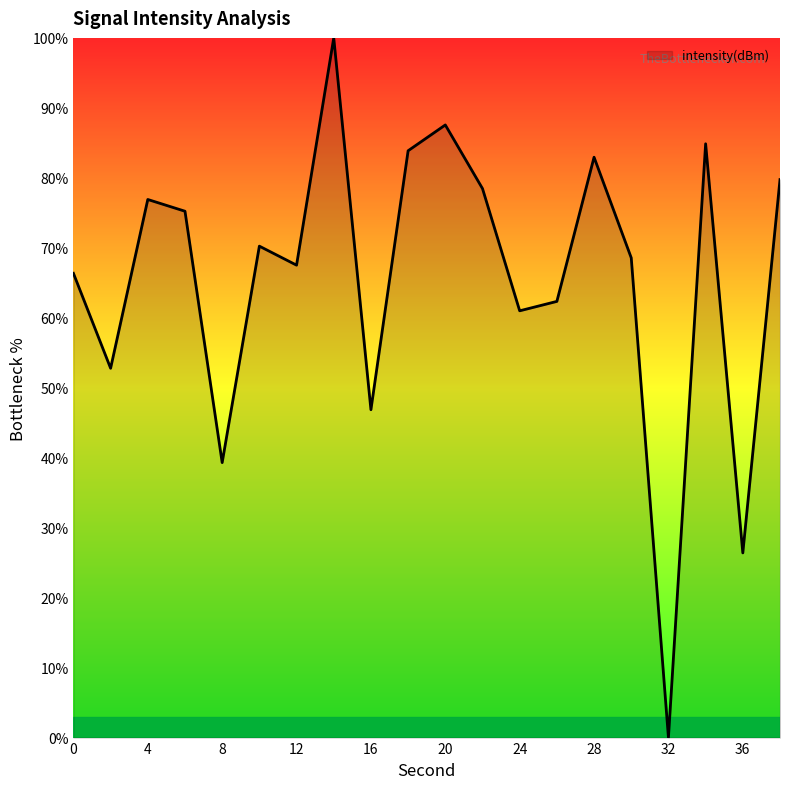

What is the maximum value shown in the chart?

100.0